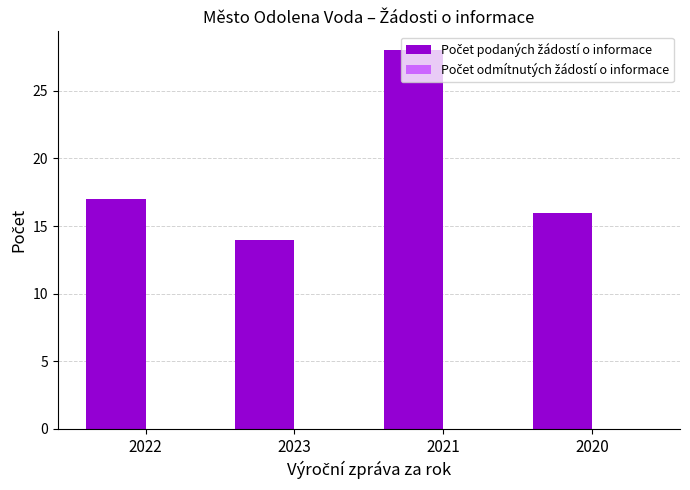

List the labels in order of value, smallest first.

2023, 2020, 2022, 2021